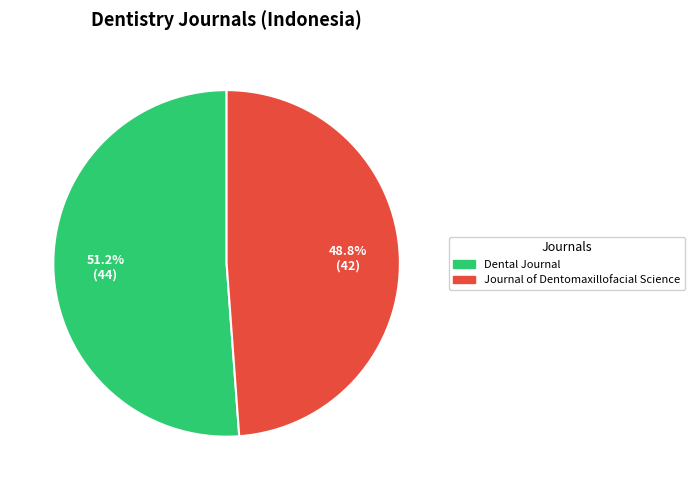

Which category has the biggest portion of the pie?

Dental Journal